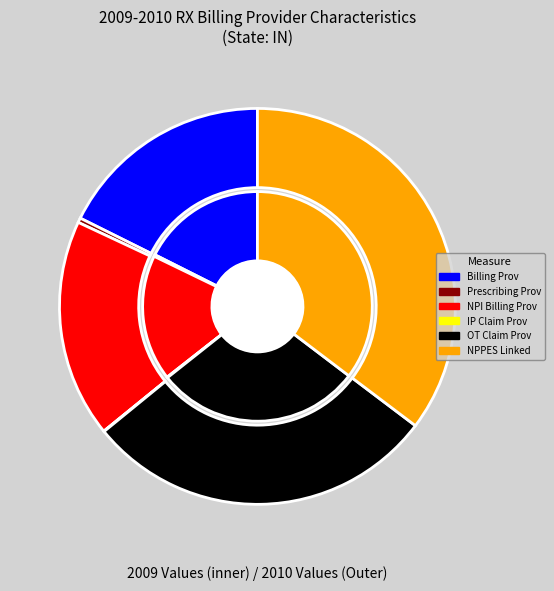

What is the change in value from % billing provider on RX claim to % also a provider on OT claim?

+31.5